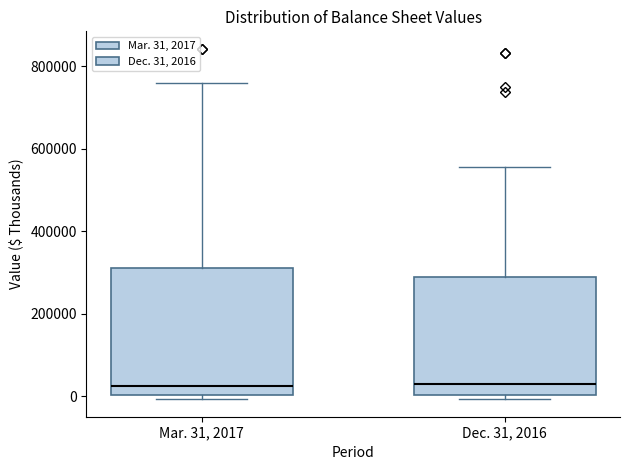

Where does the median line of the box for Dec. 31, 2016 sit on the y-axis? The values are not printed on the chart, so give them approximately, as read against the axis.

20000